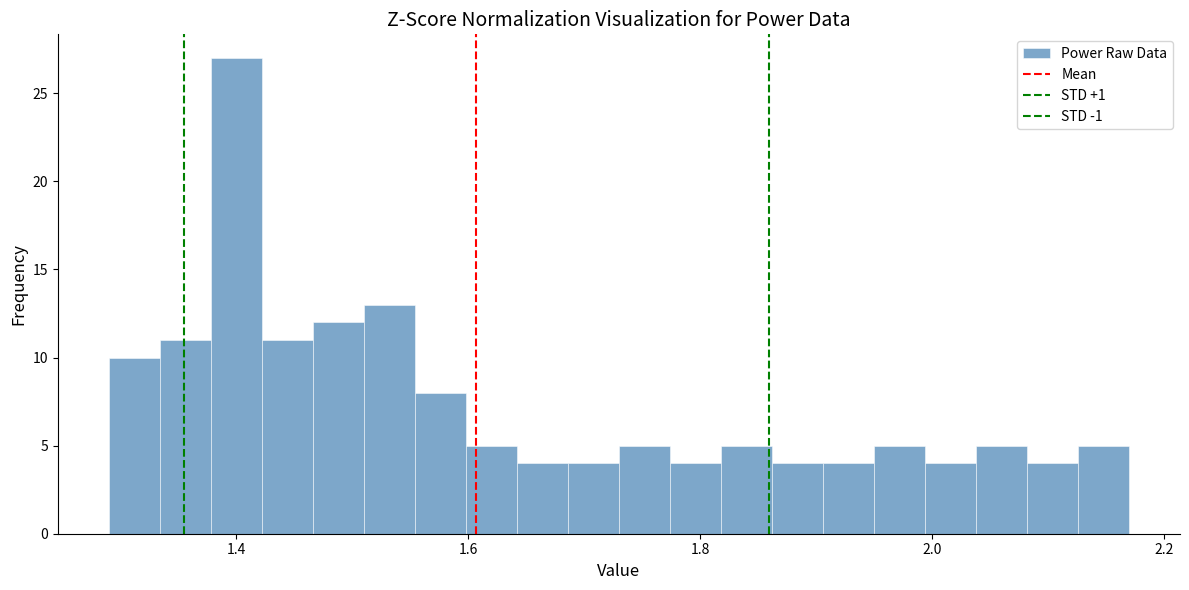

Around what value on the x-axis is the tallest bar? Give the approximate position of its centre, as read against the axis.

1.40